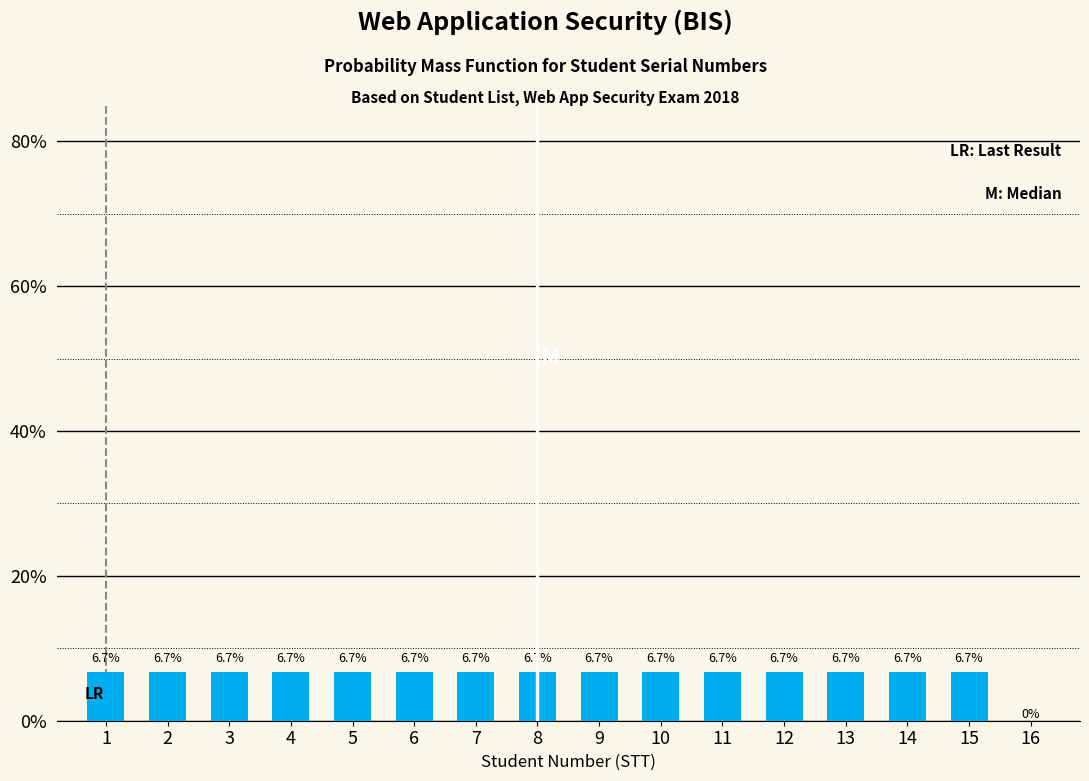

Reading left to right, extract all data points from this chart.

1=6.7	2=6.7	3=6.7	4=6.7	5=6.7	6=6.7	7=6.7	8=6.7	9=6.7	10=6.7	11=6.7	12=6.7	13=6.7	14=6.7	15=6.7	16=0.0